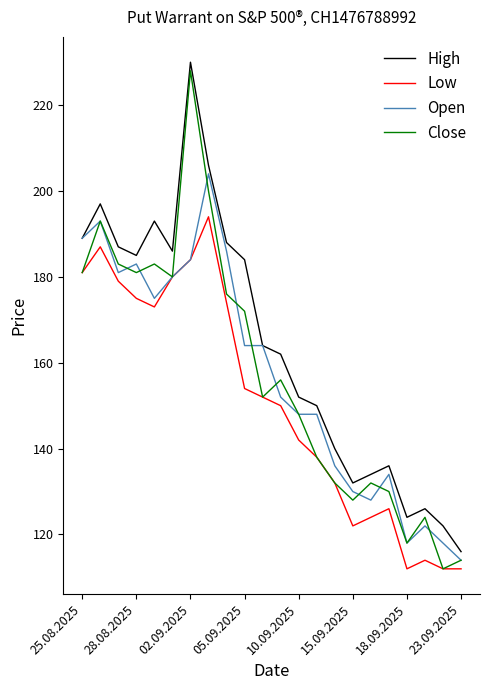

What is the minimum value shown in the chart?

112